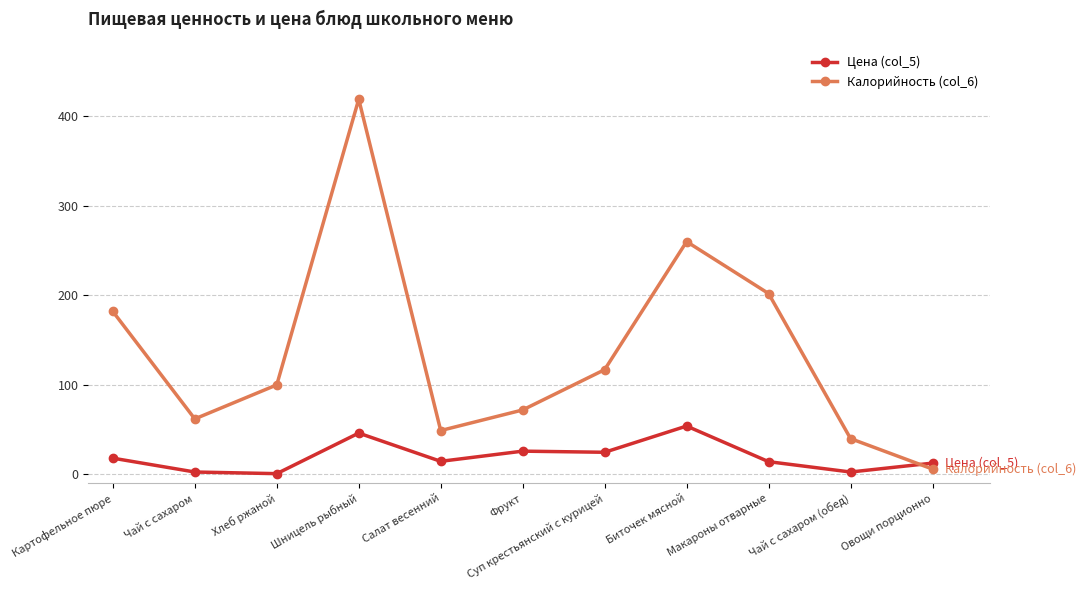

At Чай с сахаром (обед), list the series in order from smallest to largest.

Цена (col_5), Калорийность (col_6)